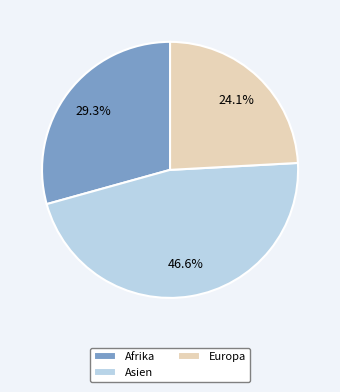

To the nearest percent, what is the difference between the largest and smallest slice percentages?

22%